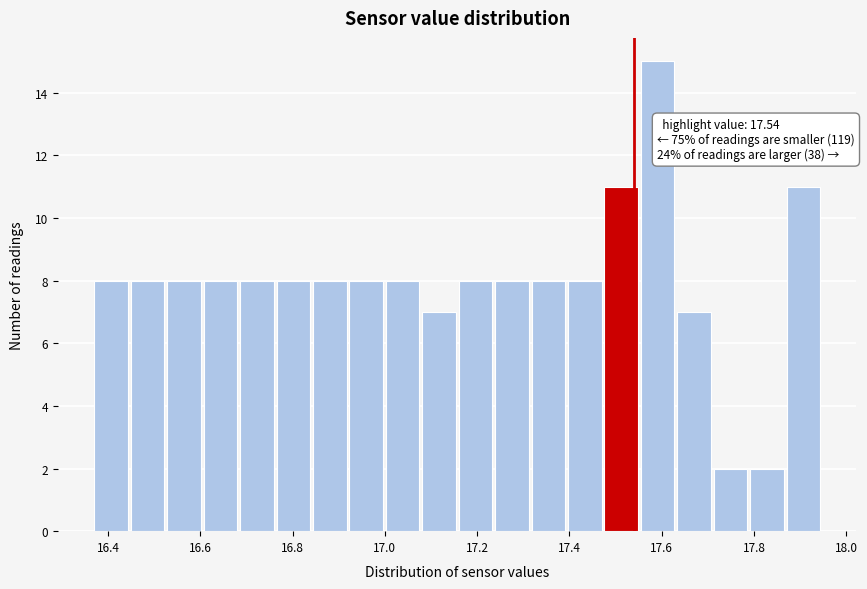

Around what value on the x-axis is the tallest bar? Give the approximate position of its centre, as read against the axis.

17.60